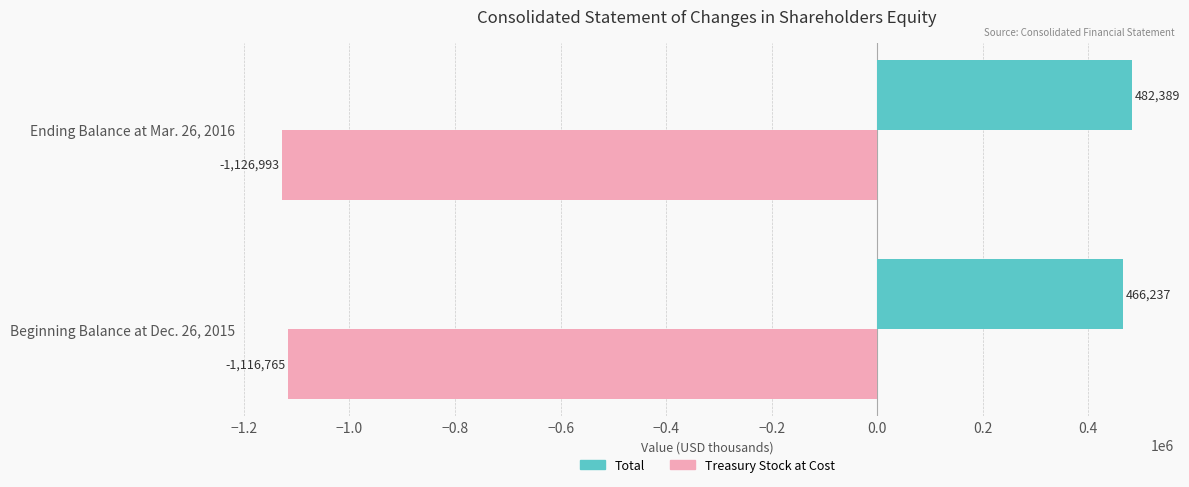

How many categories are shown in the chart?

2